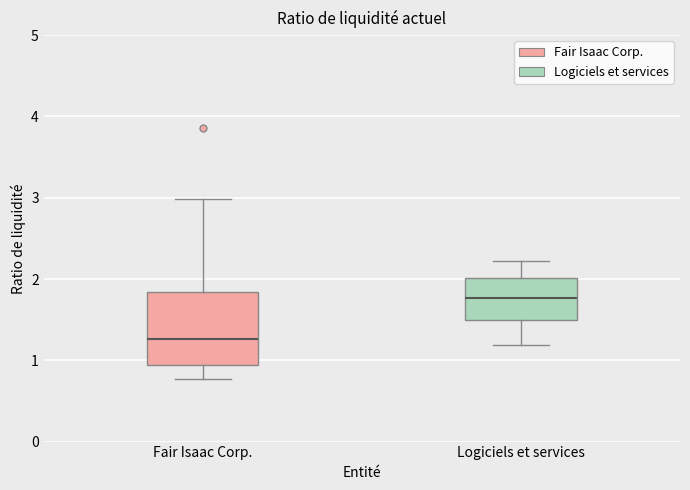

Which box has the lowest median line?

Fair Isaac Corp.